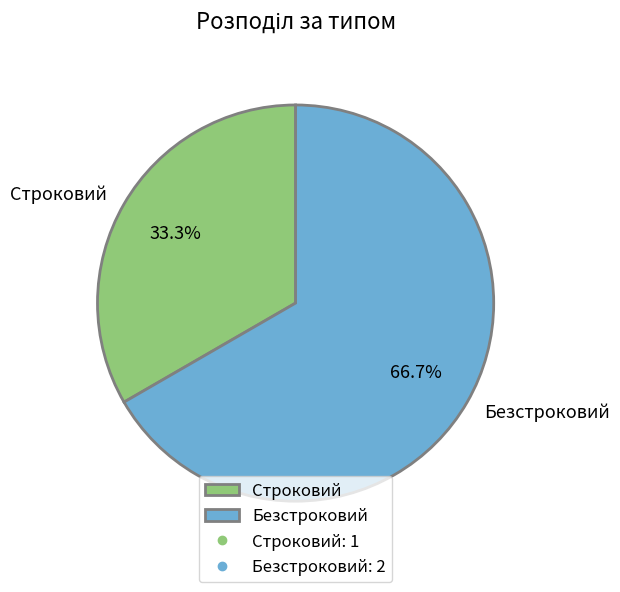

Which has a higher value, Безстроковий or Строковий?

Безстроковий